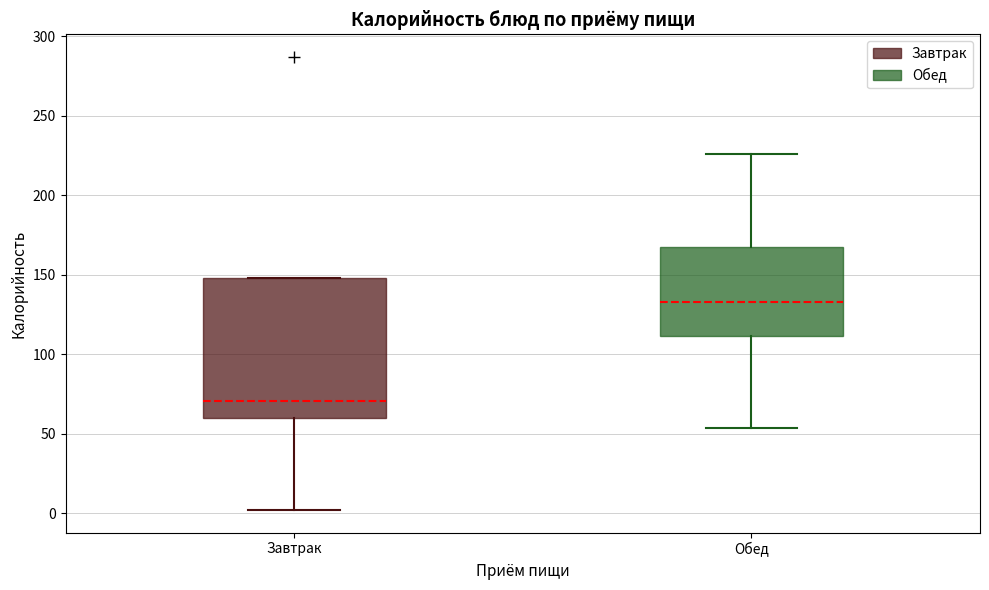

Reading left to right, read every box against the y-axis: the position of its median line, the range the box covers, and the ends of its whiskers. The values are not printed on the chart, so give them approximately, as read against the axis.

Завтрак: median 70, box 60 to 150, whiskers 0 to 150
Обед: median 135, box 110 to 170, whiskers 55 to 225